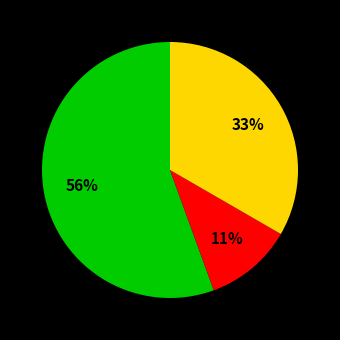

To the nearest percent, what is the average slice percentage?

33%